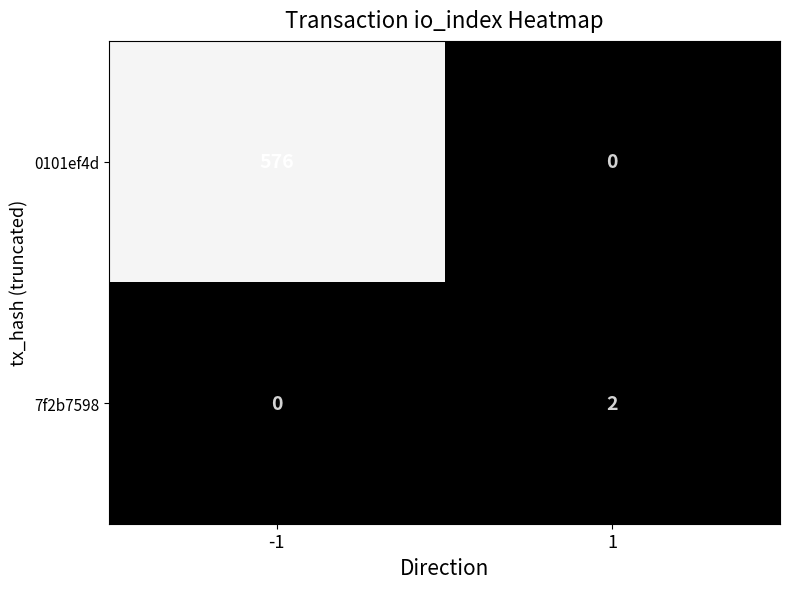

What is the approximate value of 0101ef4d at -1, to the nearest 100?

600